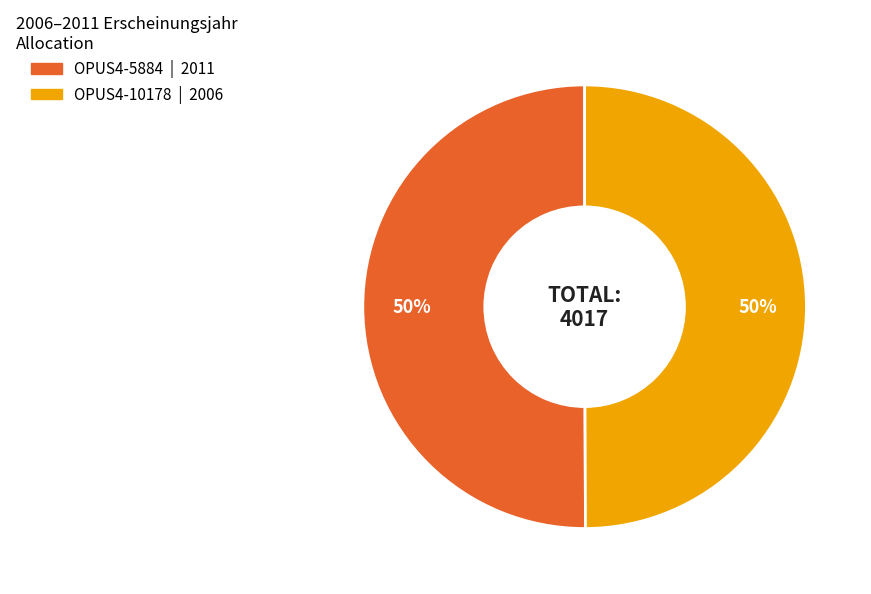

Is it true that OPUS4-5884 is 42% of the pie?

False